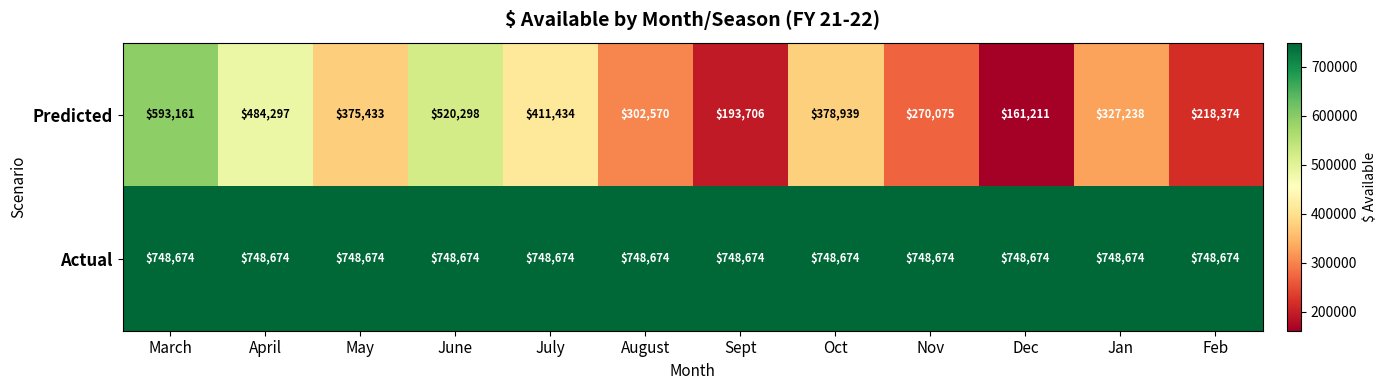

List the series in order of their peak value, lowest first.

Predicted, Actual